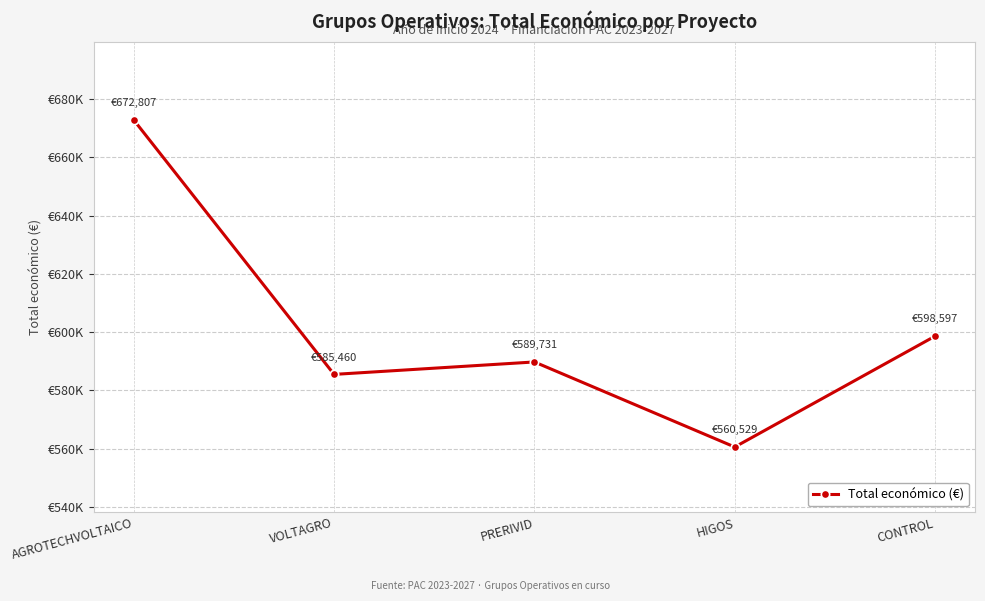

Which category has the highest value across all series?

AGROTECHVOLTAICO